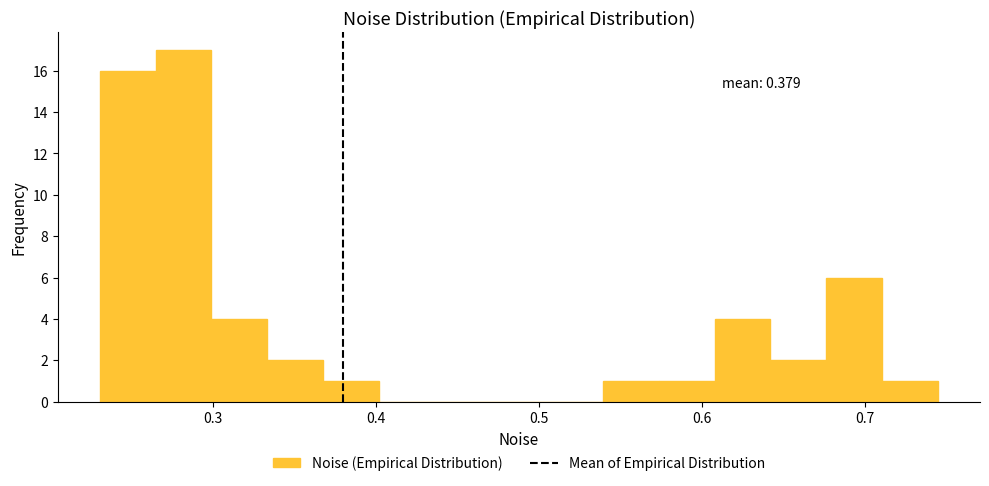

Around what value on the x-axis is the tallest bar? Give the approximate position of its centre, as read against the axis.

0.28